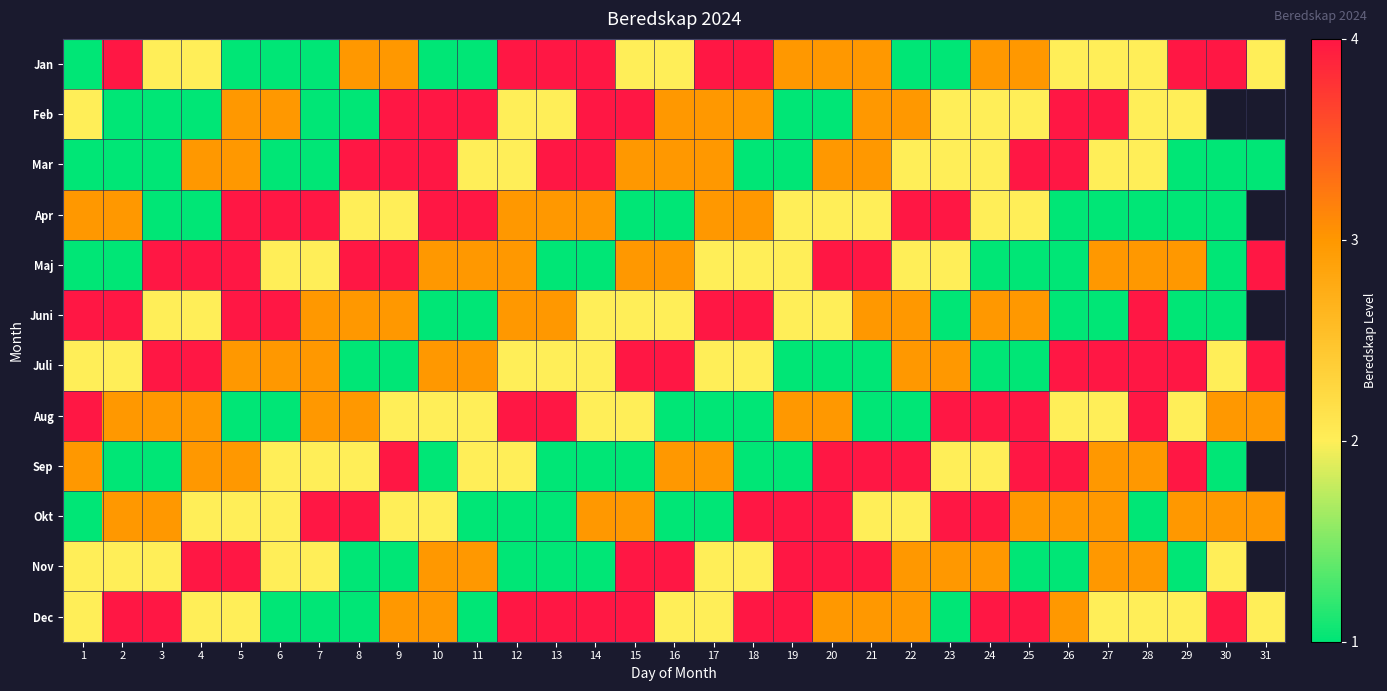

Is it true that Mar equals 1.2 at 20?

False